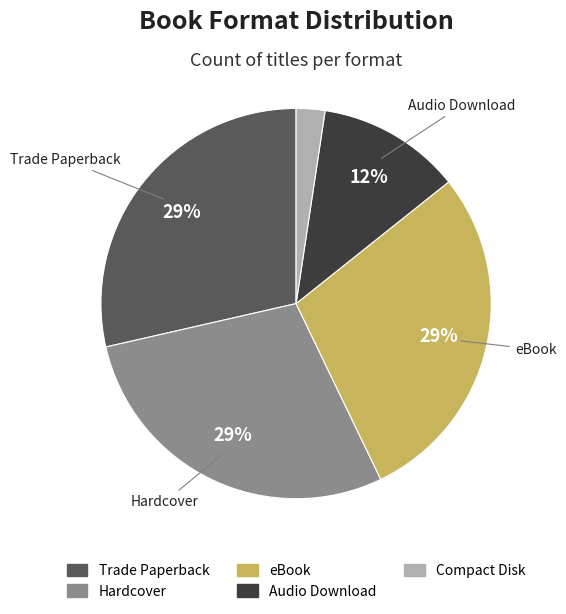

To the nearest percent, what is the combined percentage of Compact Disk and Audio Download?

14%